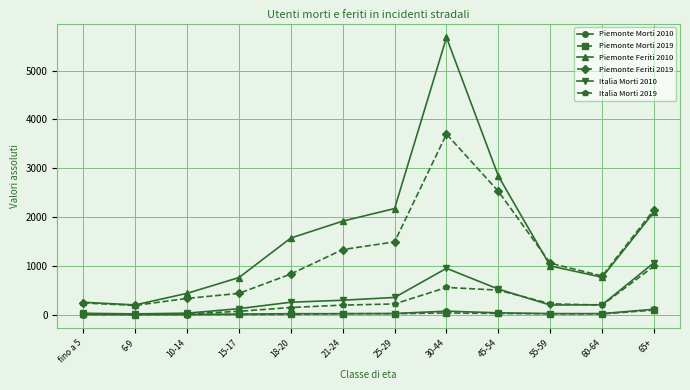

What is the greatest value displayed?

5680